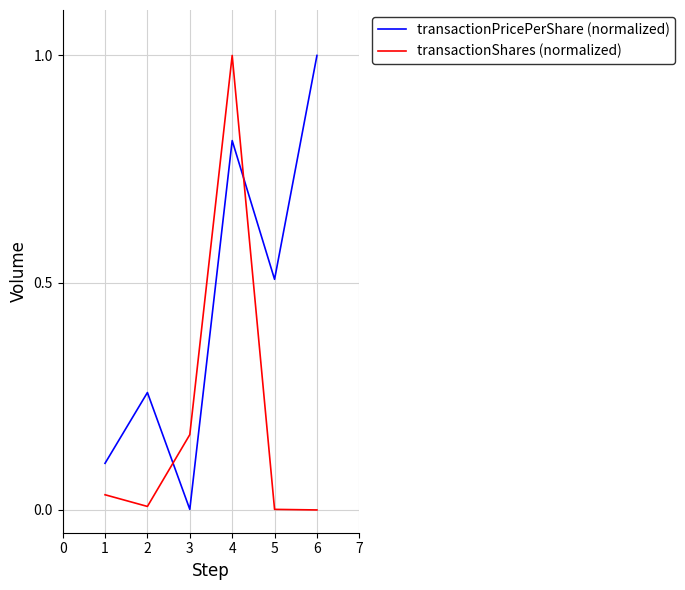

How many distinct data groups are displayed?

2